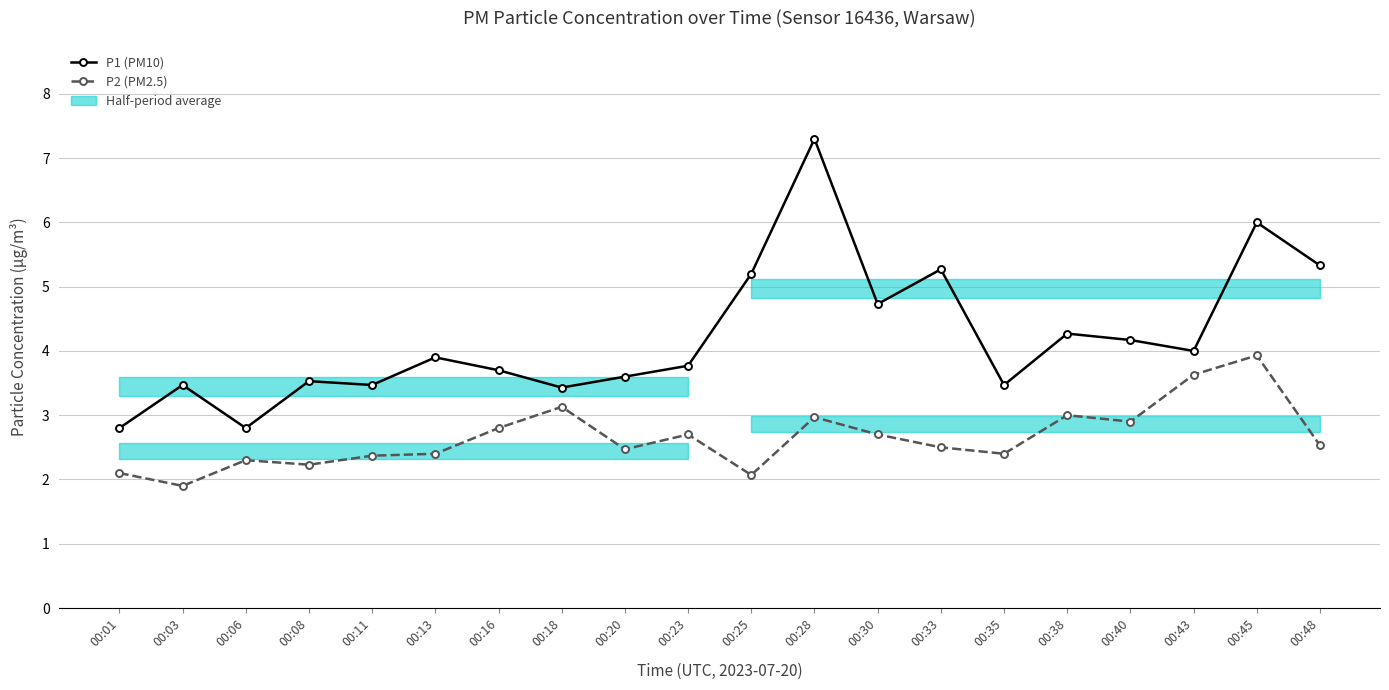

What is the sum of the P2 (PM2.5) values at 00:28 and 00:33?

5.5